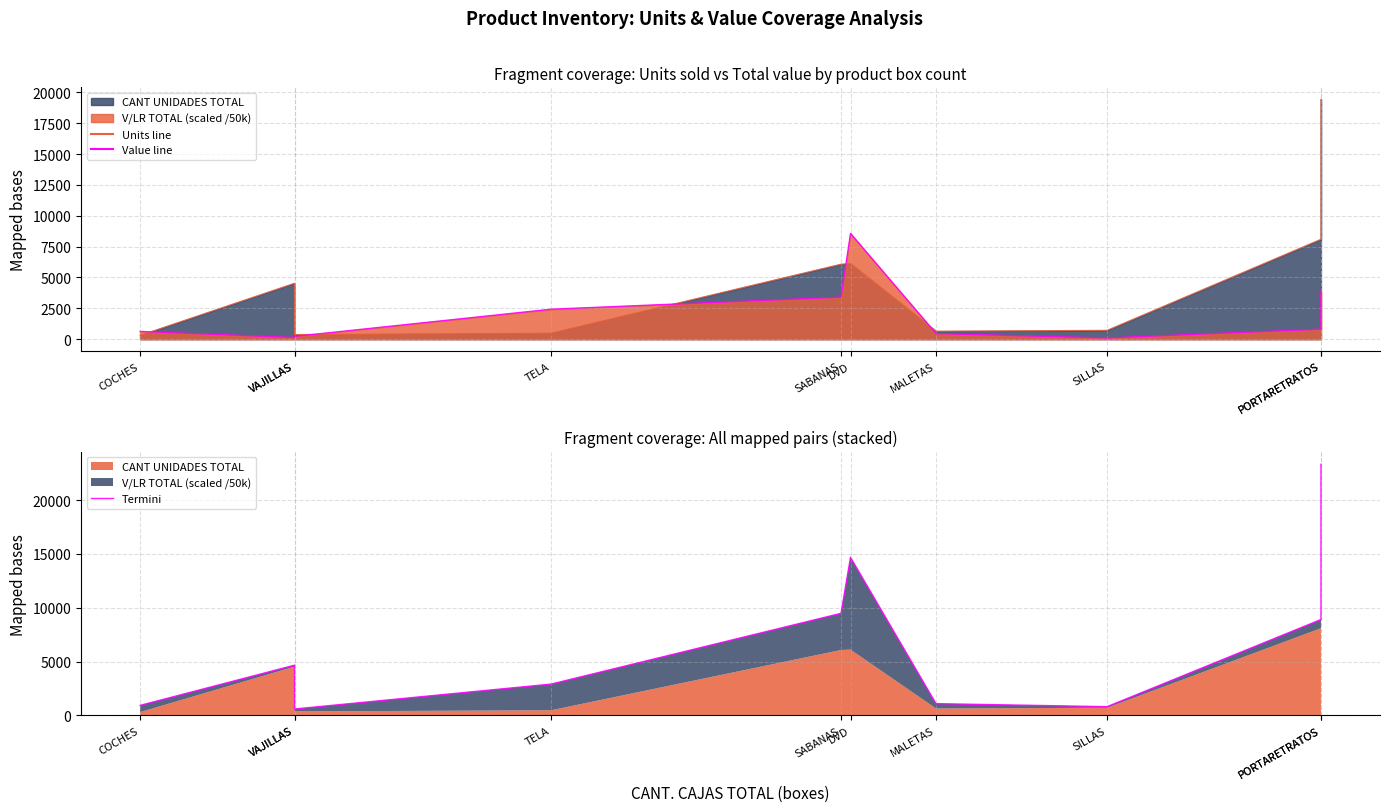

Reading left to right, transcribe all the data shown in this chart.

939.0	4672.1	604.8	2916.0	9484.8	14688.0	1101.6	820.8	8910.0	23328.0